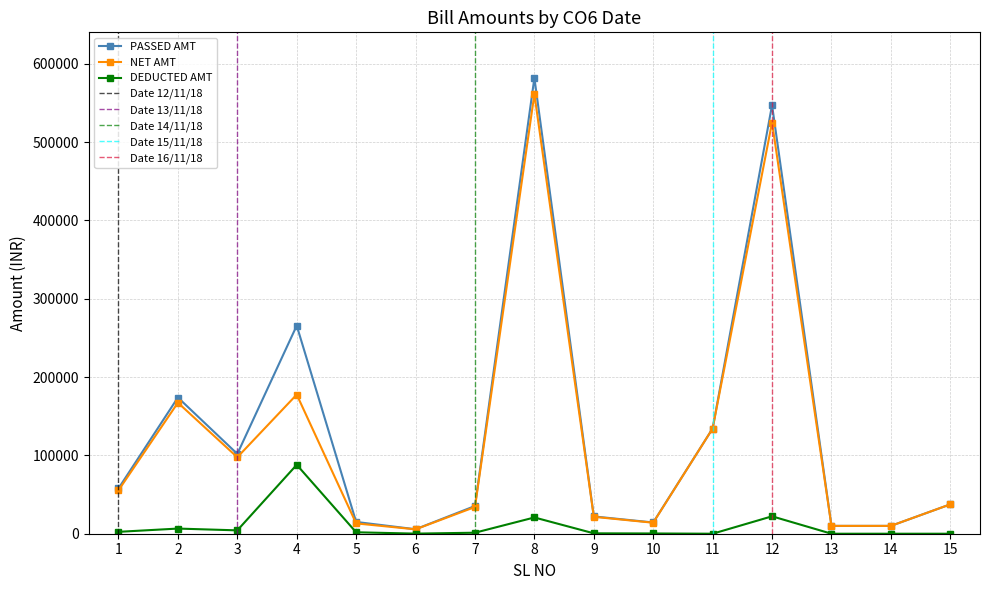

What is the maximum value for DEDUCTED AMT?

88013.8